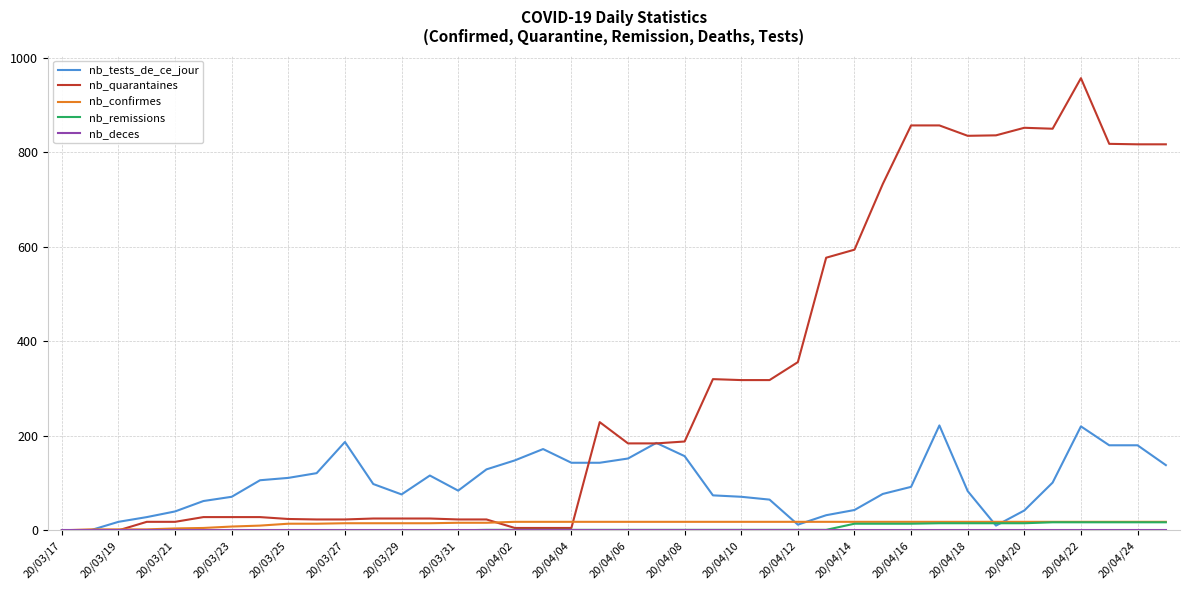

Which series has the largest range (max minus min)?

nb_quarantaines